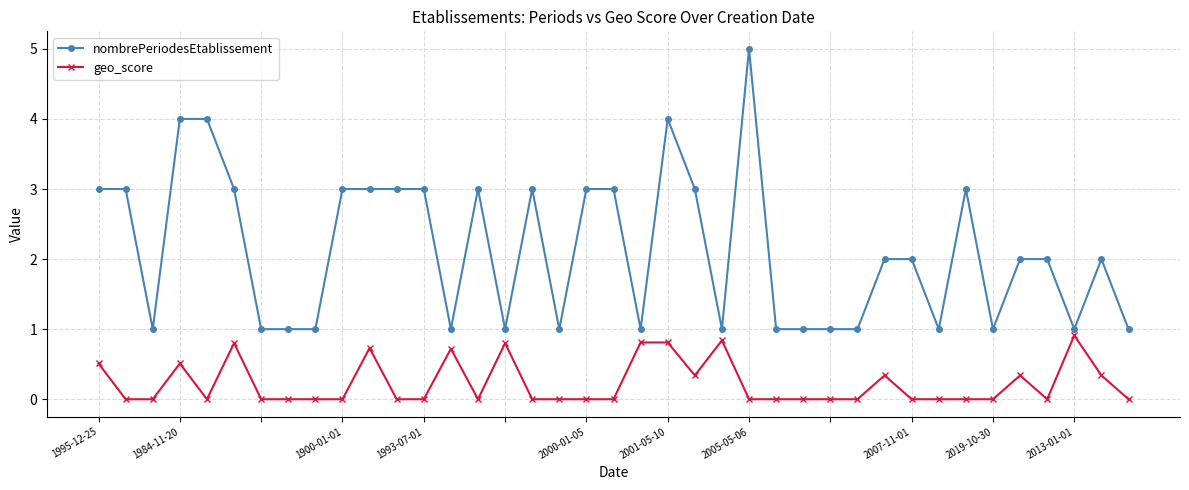

What is the maximum value for nombrePeriodesEtablissement?

5.0